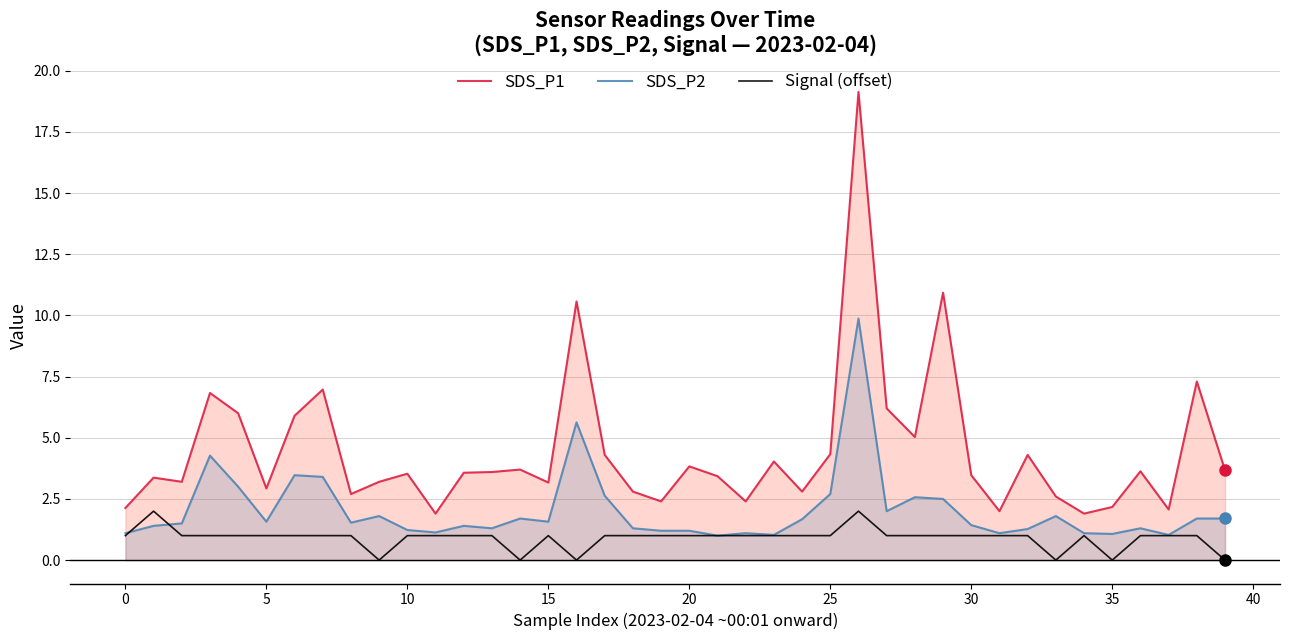

List the series in order of their peak value, lowest first.

Signal (offset), SDS_P2, SDS_P1